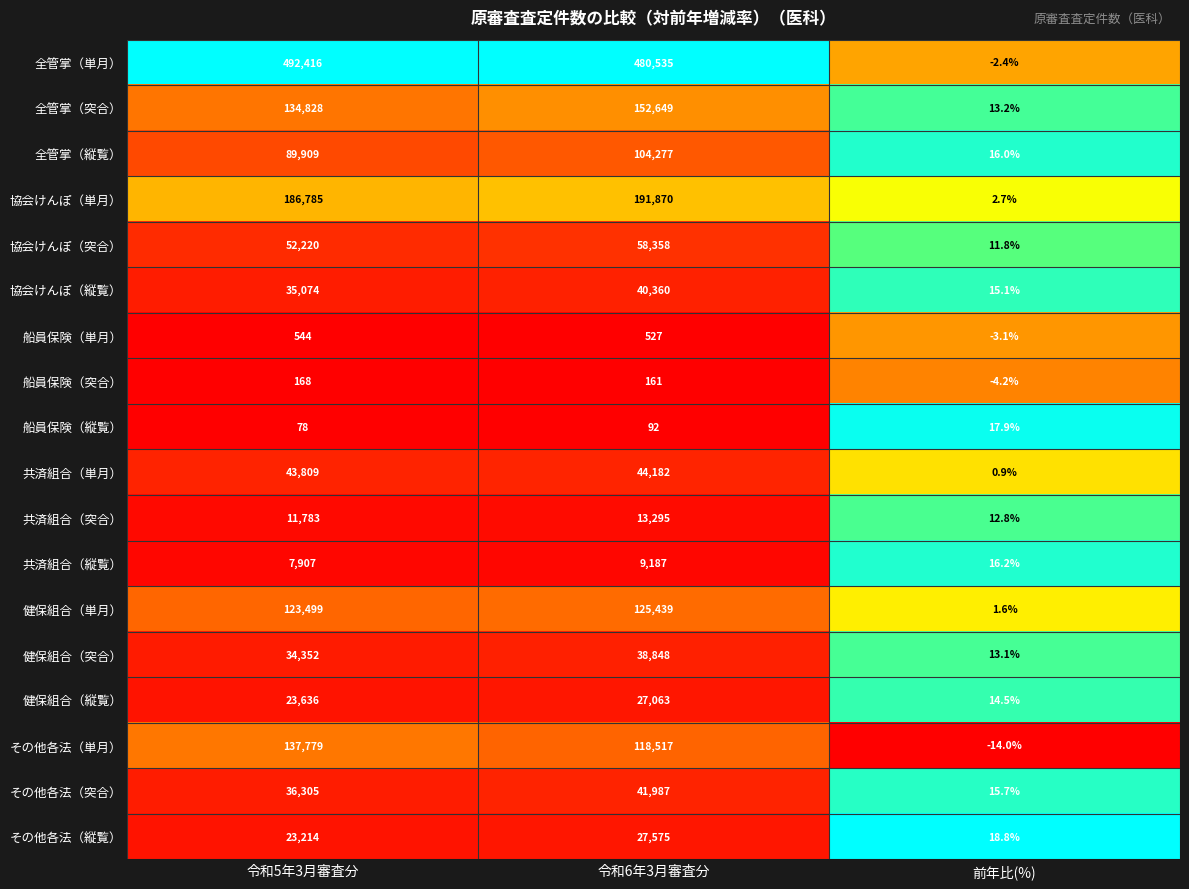

Read the その他各法（縦覧） value at 令和6年3月審査分.

27575.0